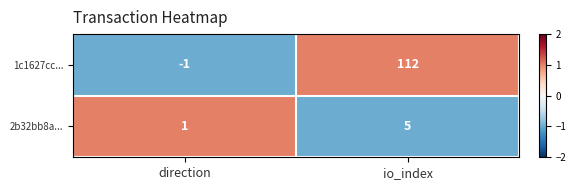

How many categories are shown in the chart?

2